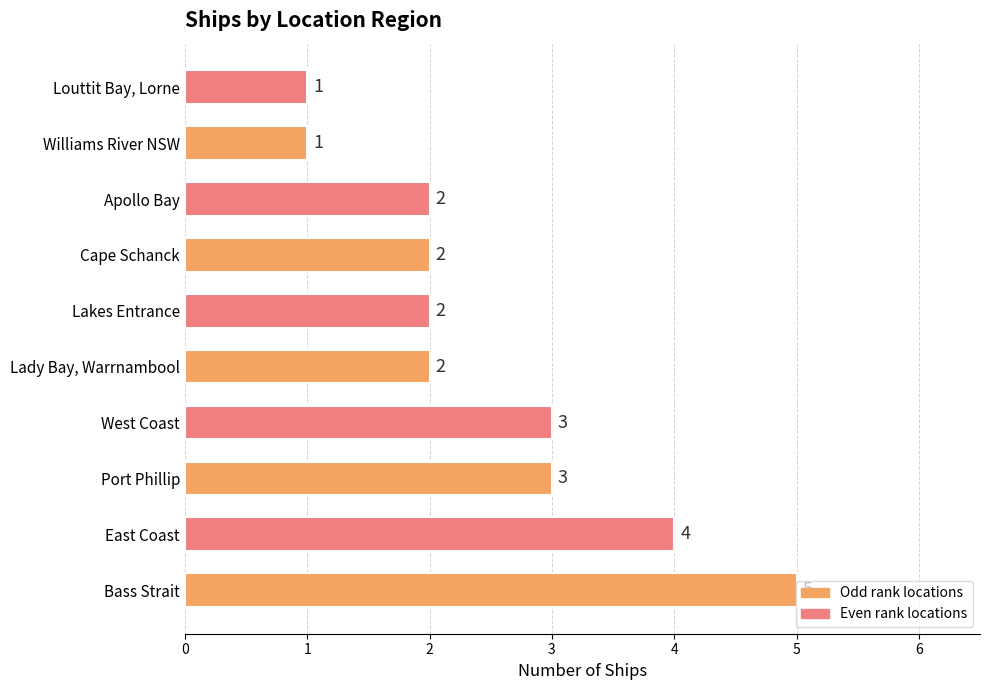

True or false: the data shows 2 at Cape Schanck.

True